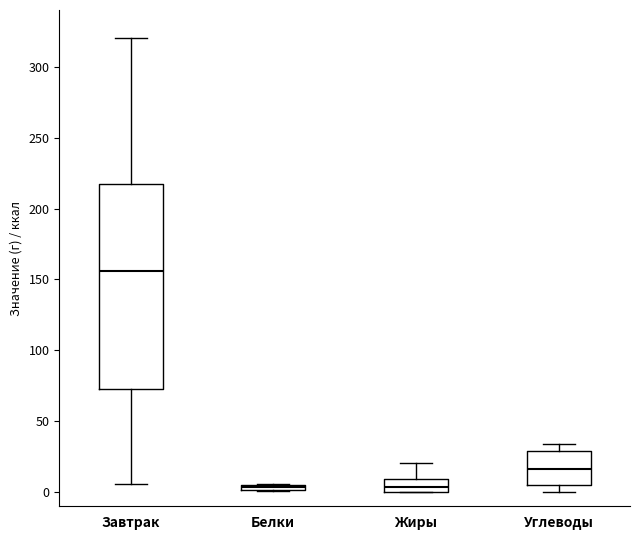

Which box is the tallest, from its lower edge to its upper edge?

Завтрак